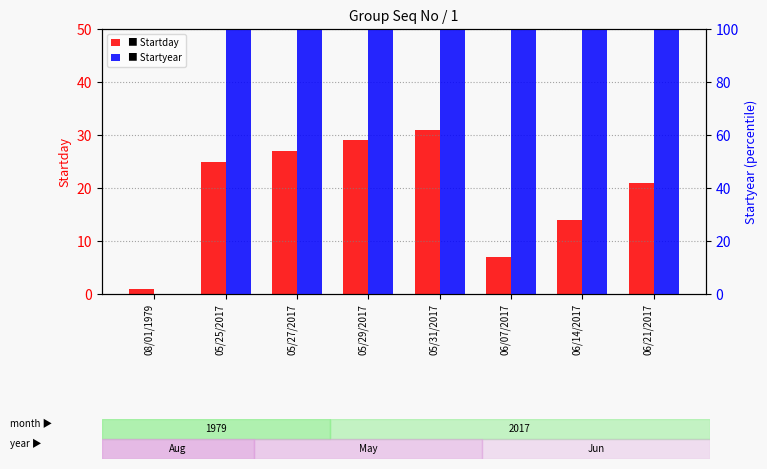

What position from the left is 06/07/2017?

6